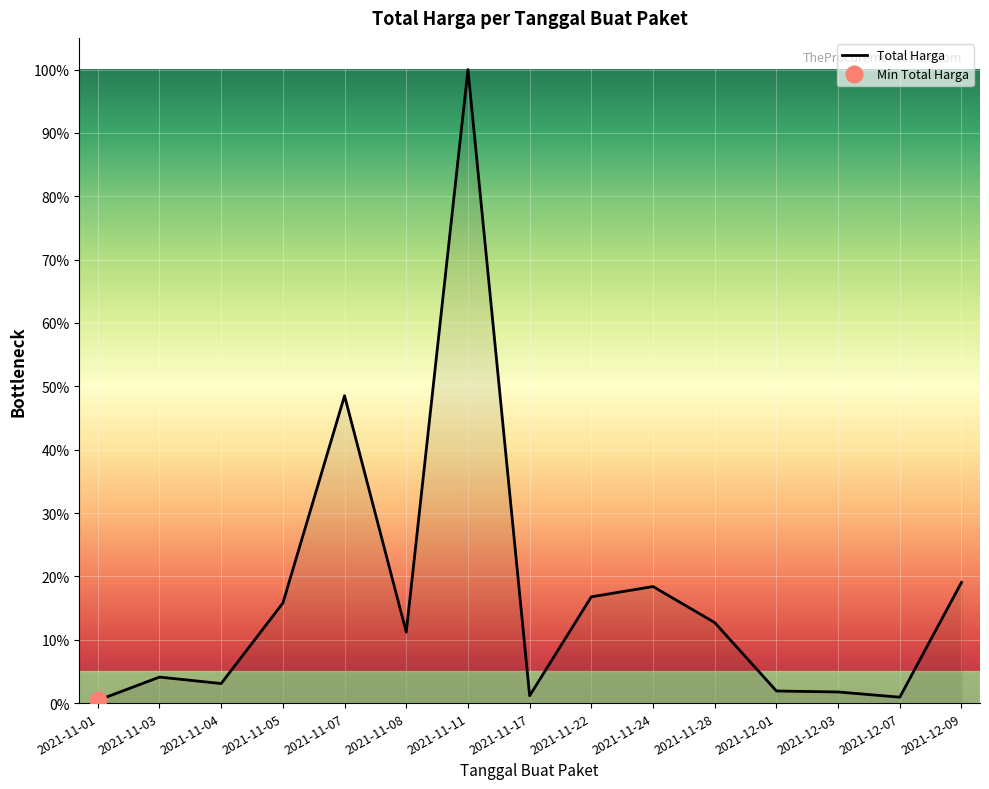

Reading left to right, transcribe all the data shown in this chart.

0.4	4.1	3.1	15.8	48.5	11.2	100.0	1.2	16.8	18.4	12.7	1.9	1.8	0.9	19.1